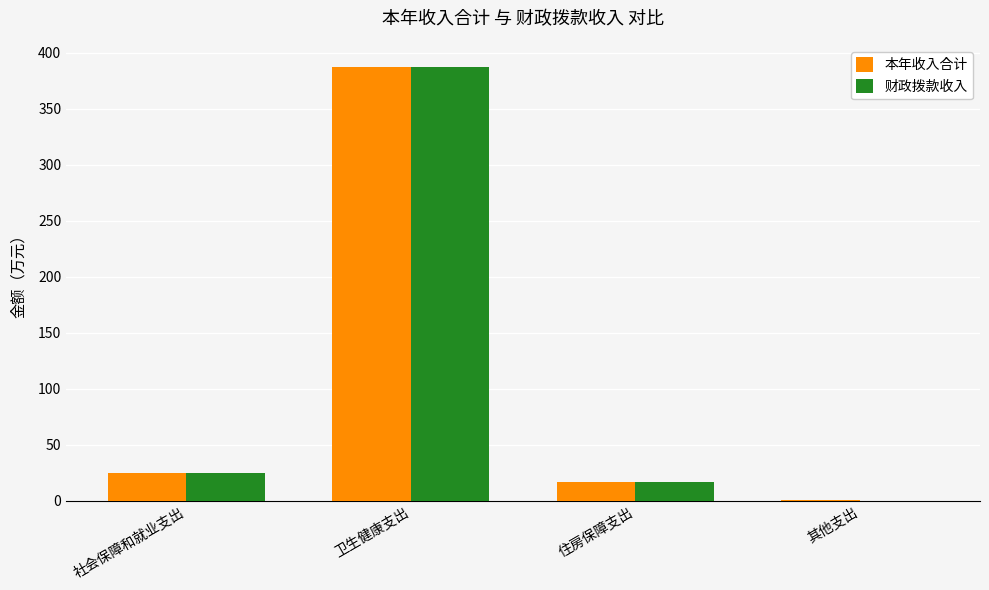

What is the sum of the 财政拨款收入 values at 社会保障和就业支出 and 卫生健康支出?

412.3